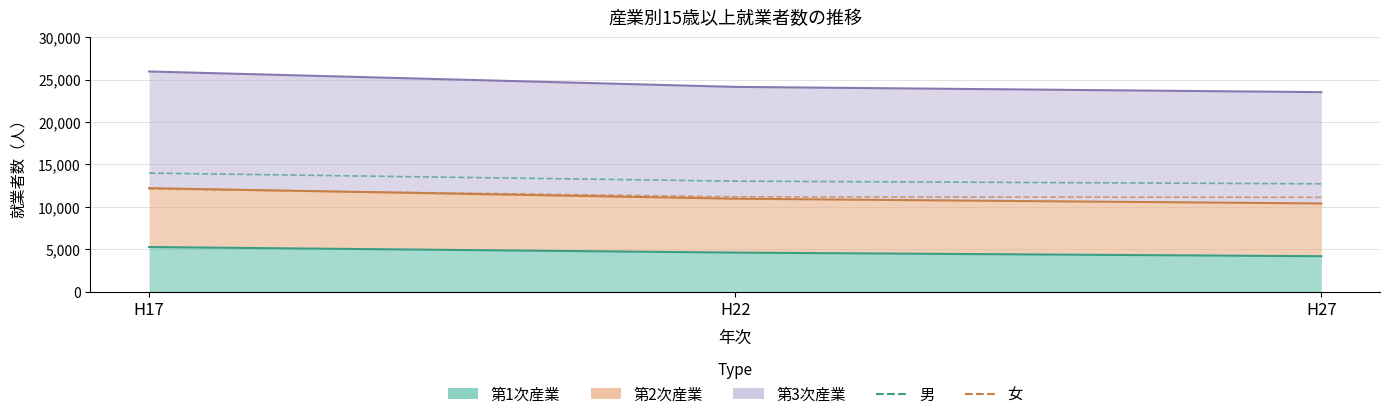

Count the 男 values in the range 12702 to 13968.

3